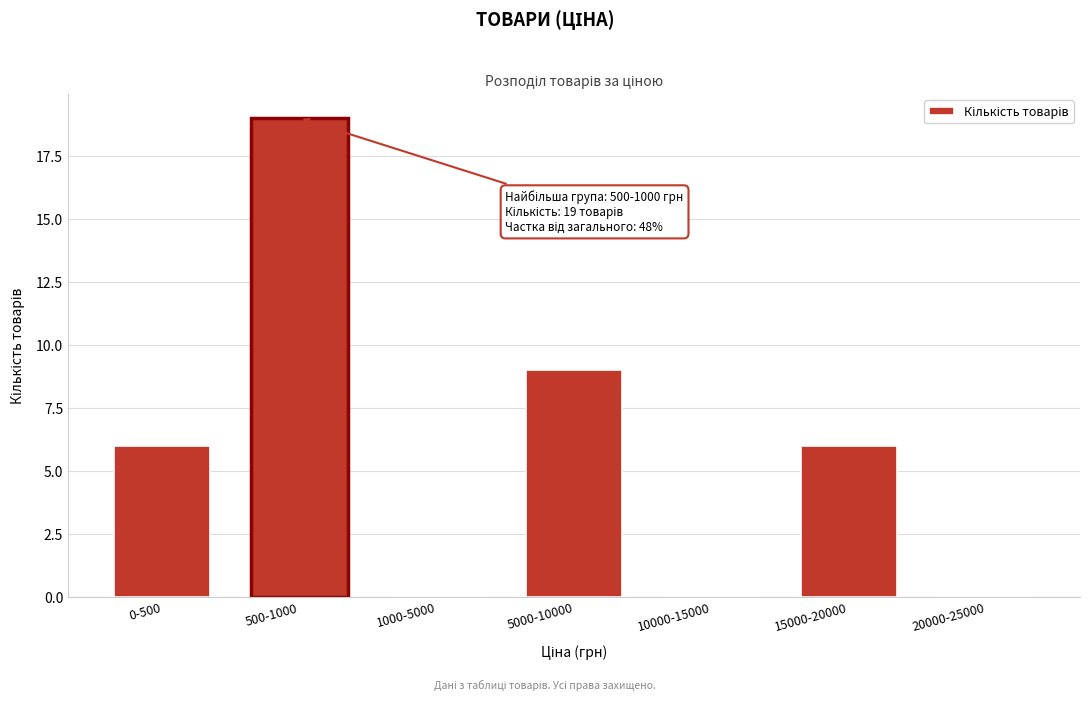

Reading left to right, what are all the values shown in this chart?

0-500=6	500-1000=19	1000-5000=0	5000-10000=9	10000-15000=0	15000-20000=6	20000-25000=0